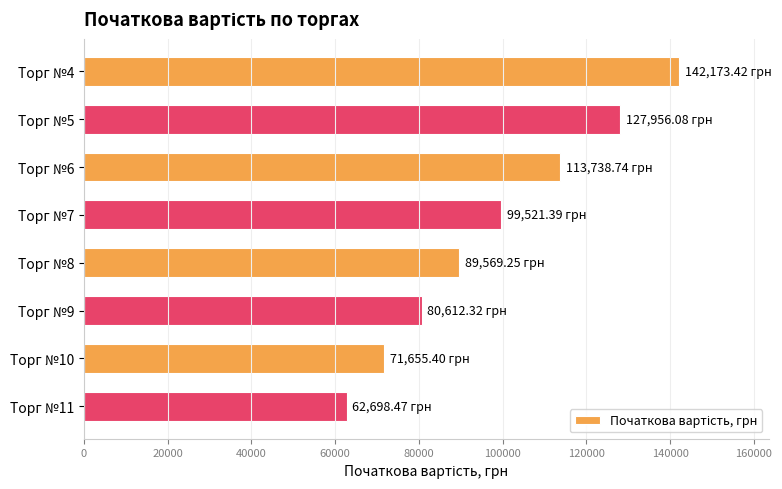

What is the change in value from Торг №6 to Торг №9?

-33126.4